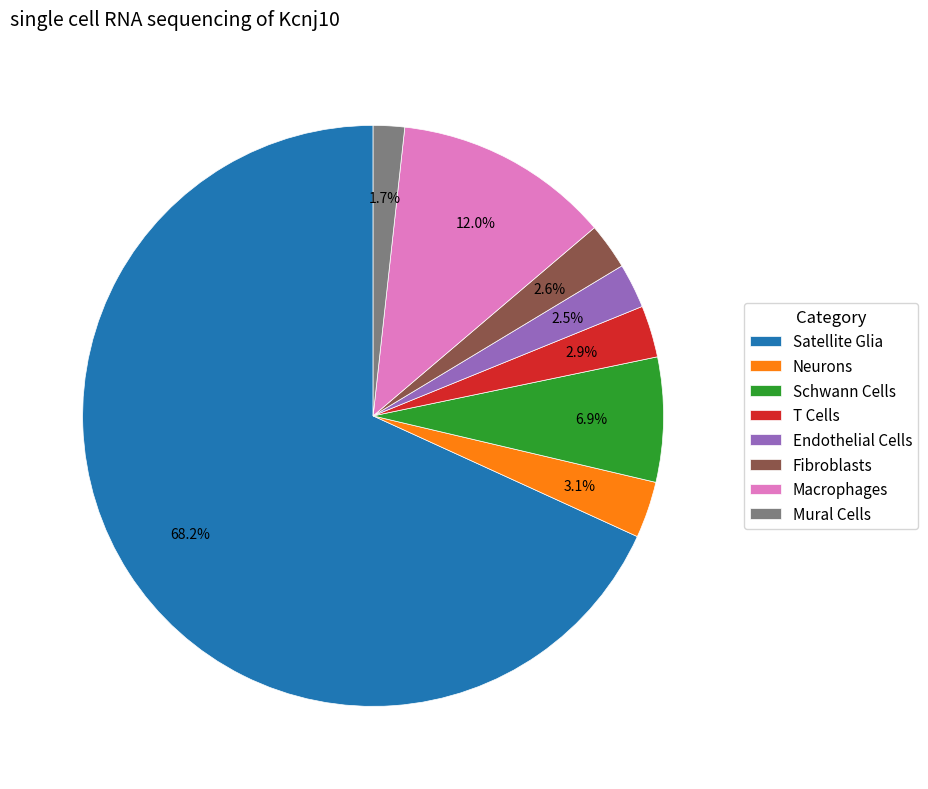

How many slices are in this pie chart?

8